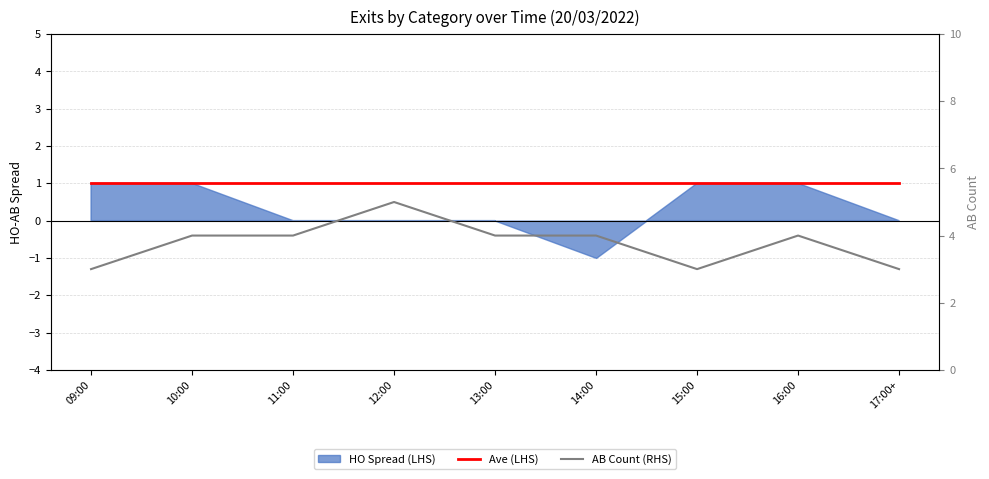

What is the average value of the Ave (LHS) series?

1